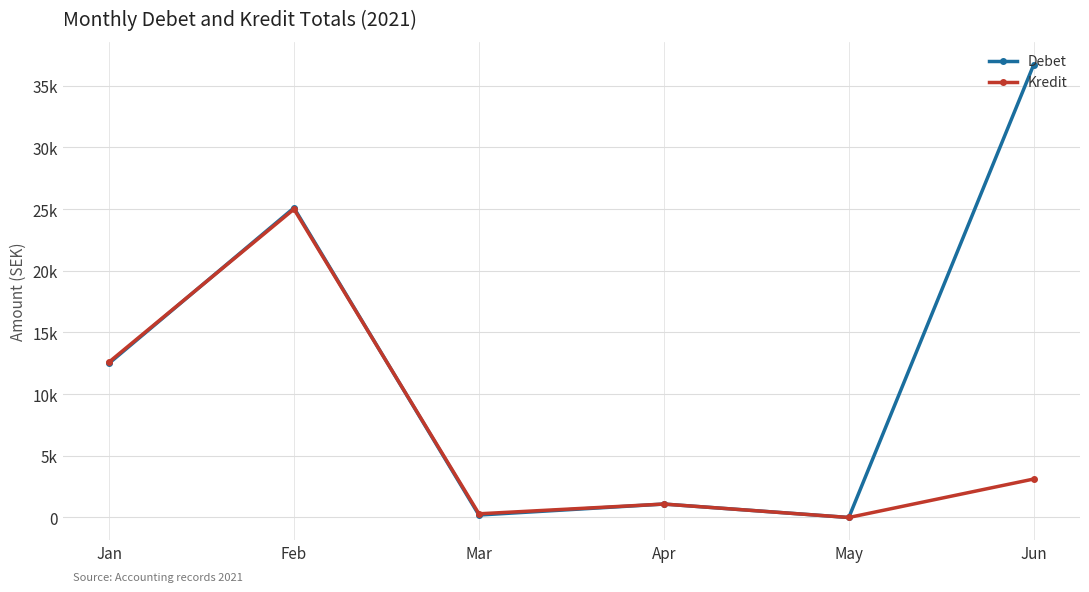

List the labels in order of Debet value, largest first.

Jun, Feb, Jan, Apr, Mar, May